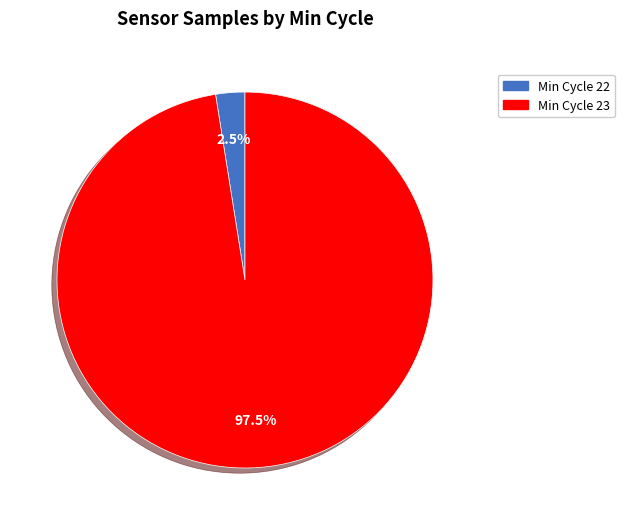

Count the number of slices in the pie.

2